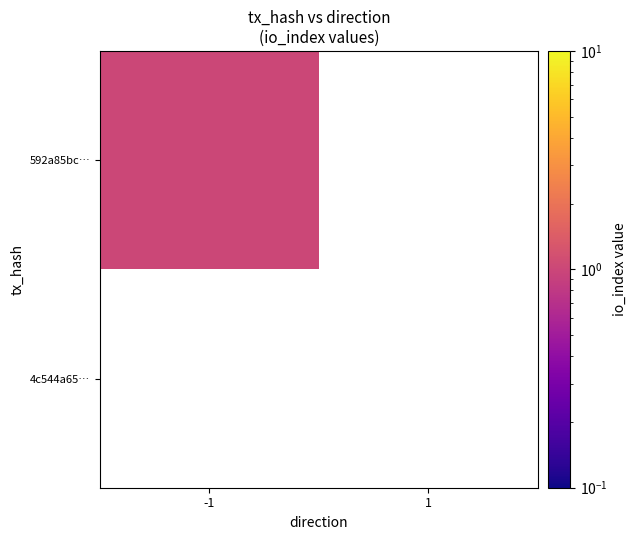

List the series in order of their peak value, lowest first.

592a85bc…, 4c544a65…